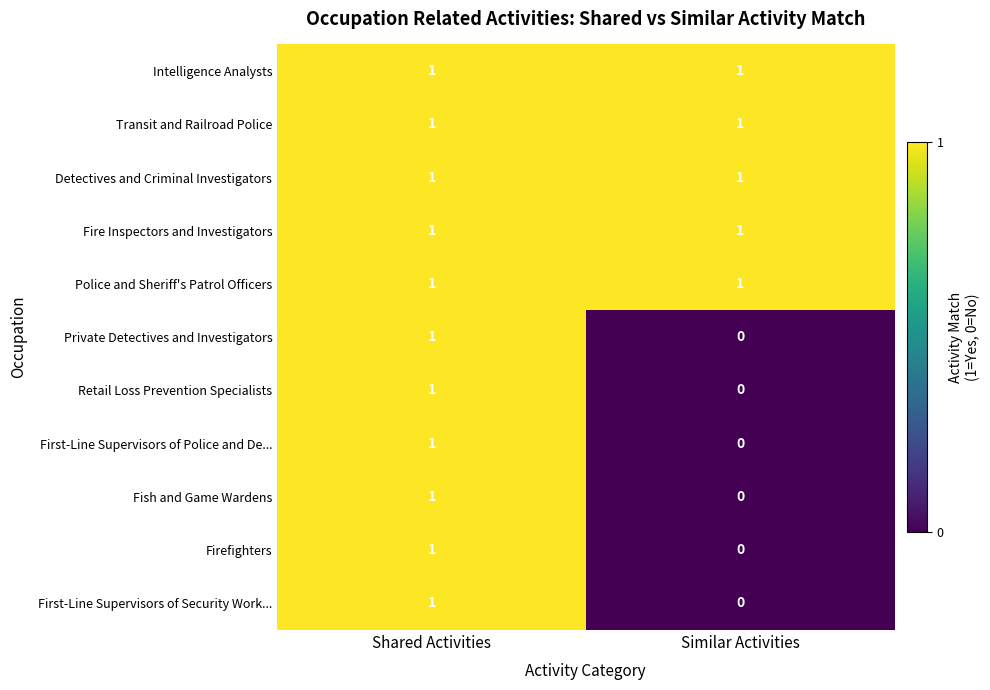

How many data points does each series have?

2